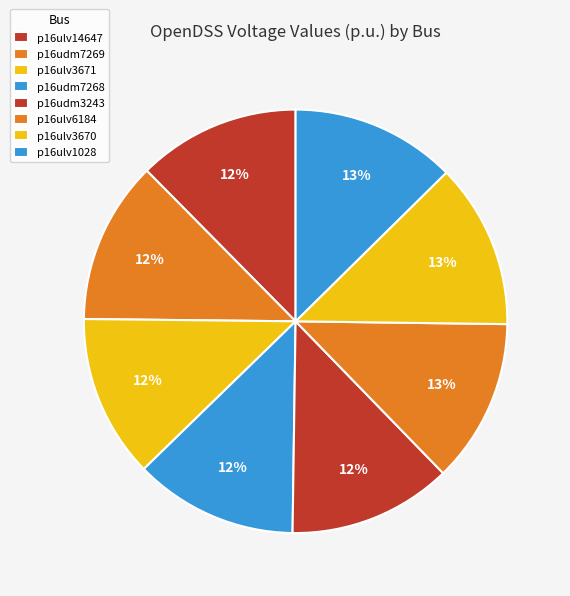

To the nearest percent, what is the average slice percentage?

12%